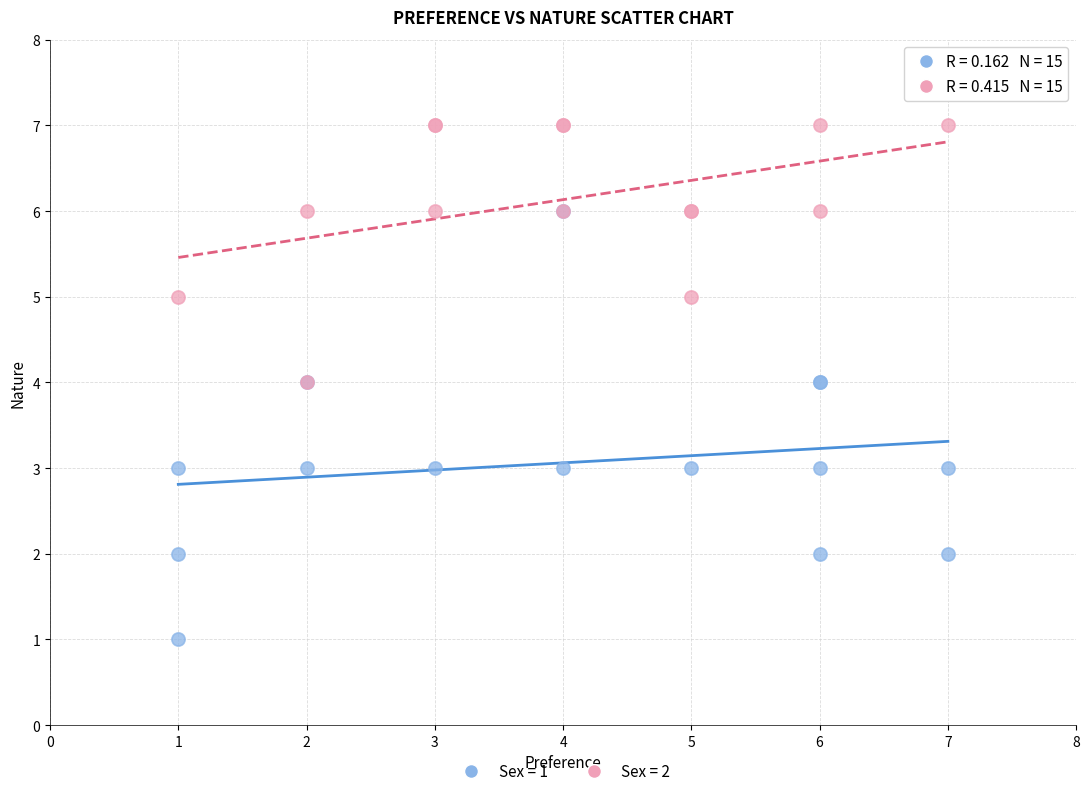

Which series contains the lowest Y value?

Sex = 1